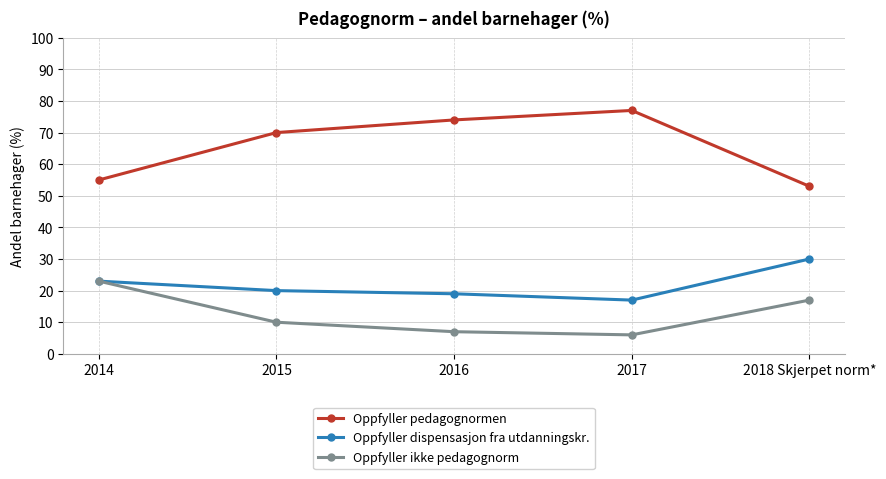

Reading left to right, list all the values displayed in this chart.

Oppfyller pedagognormen: 55	70	74	77	53
Oppfyller dispensasjon fra utdanningskr.: 23	20	19	17	30
Oppfyller ikke pedagognorm: 23	10	7	6	17